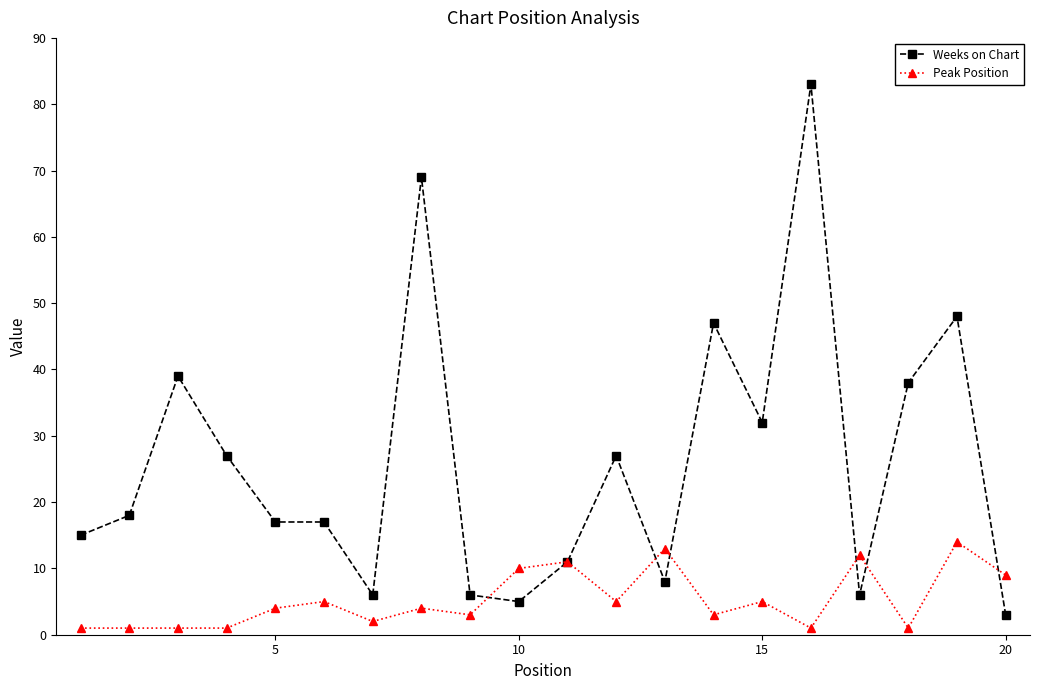

What is the maximum value shown in the chart?

83